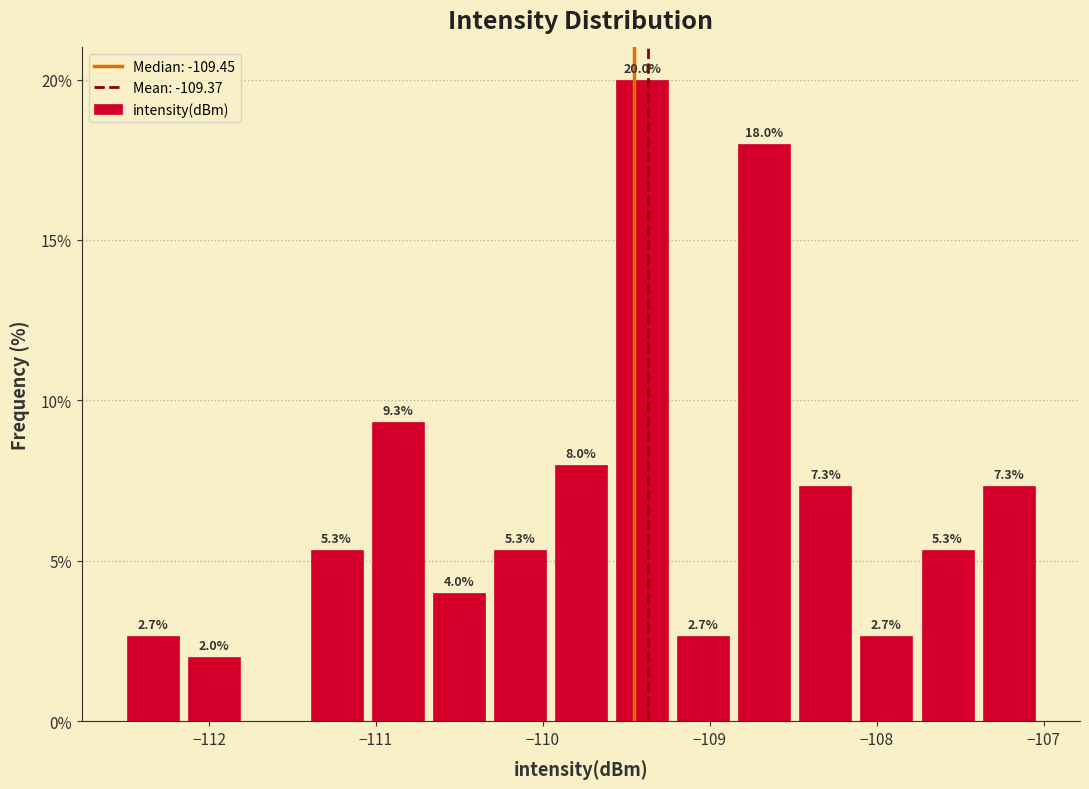

Around what value on the x-axis is the tallest bar? Give the approximate position of its centre, as read against the axis.

-109.4